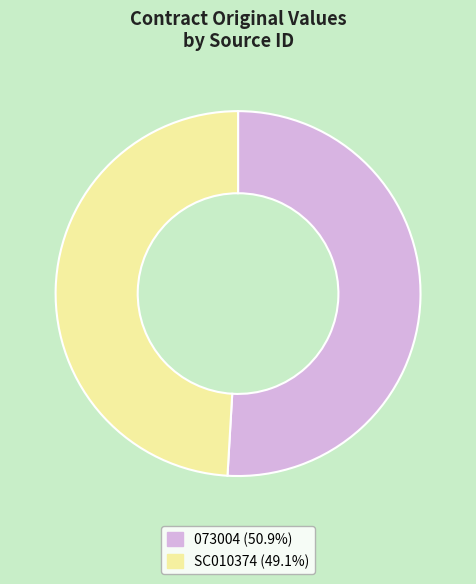

Combined, do 073004 (50.9%) and SC010374 (49.1%) account for over 50%?

Yes